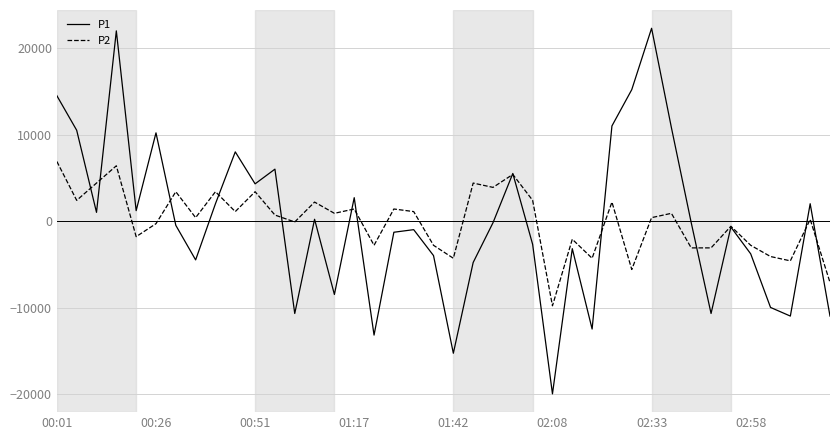

Rank the series by their maximum value, from lowest to highest.

P2, P1